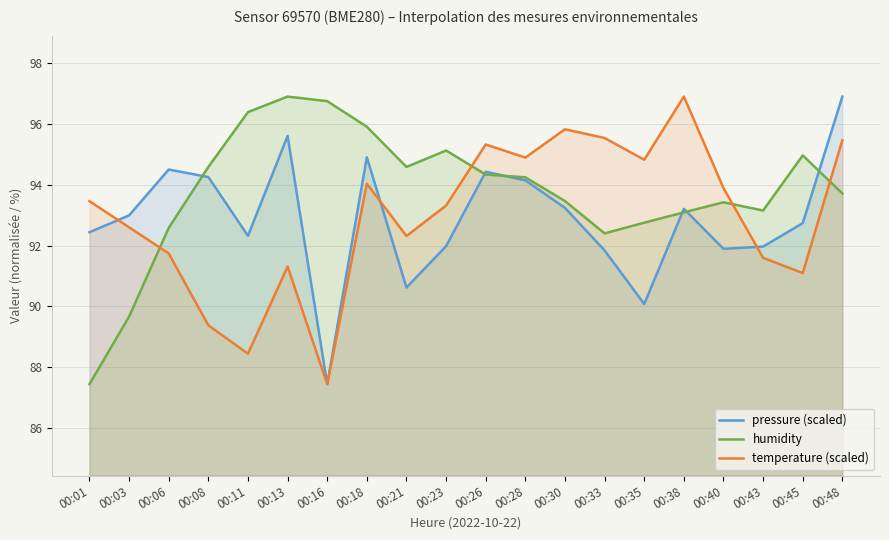

List the series in order of their peak value, highest first.

pressure (scaled), humidity, temperature (scaled)